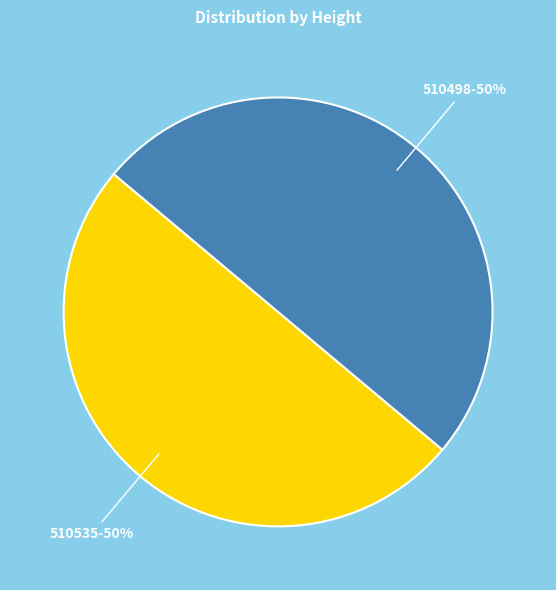

How many slices are in this pie chart?

2